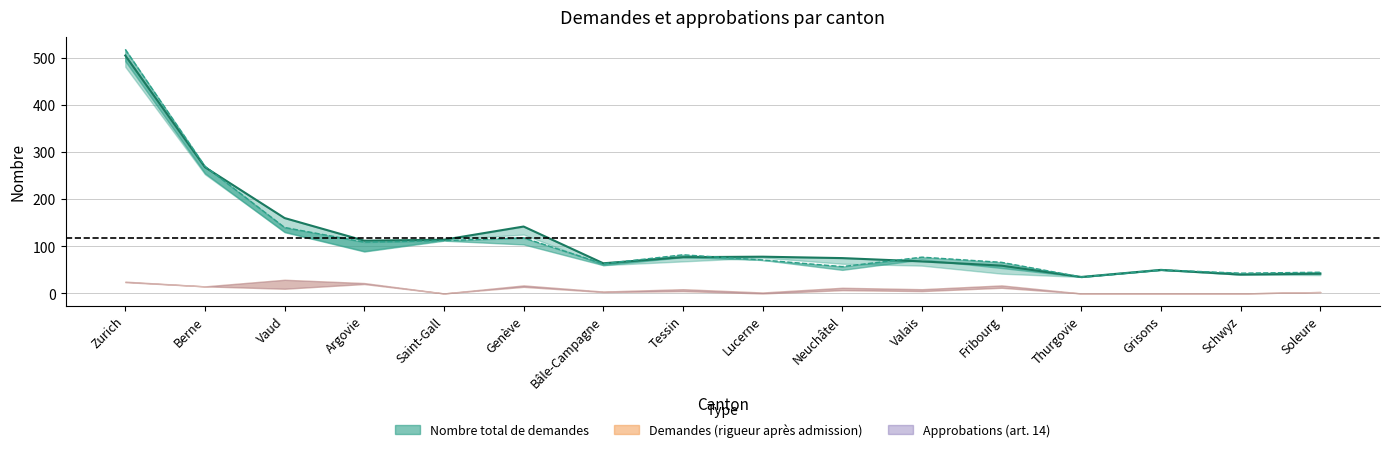

True or false: Approbations (art. 14) has more than 0 interior local peaks.

True